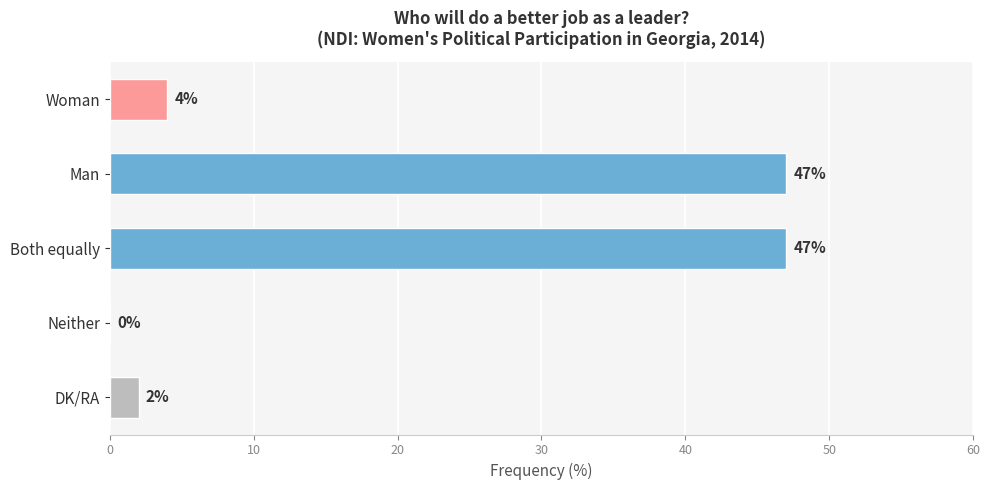

True or false: the data shows 47 at Both equally.

True